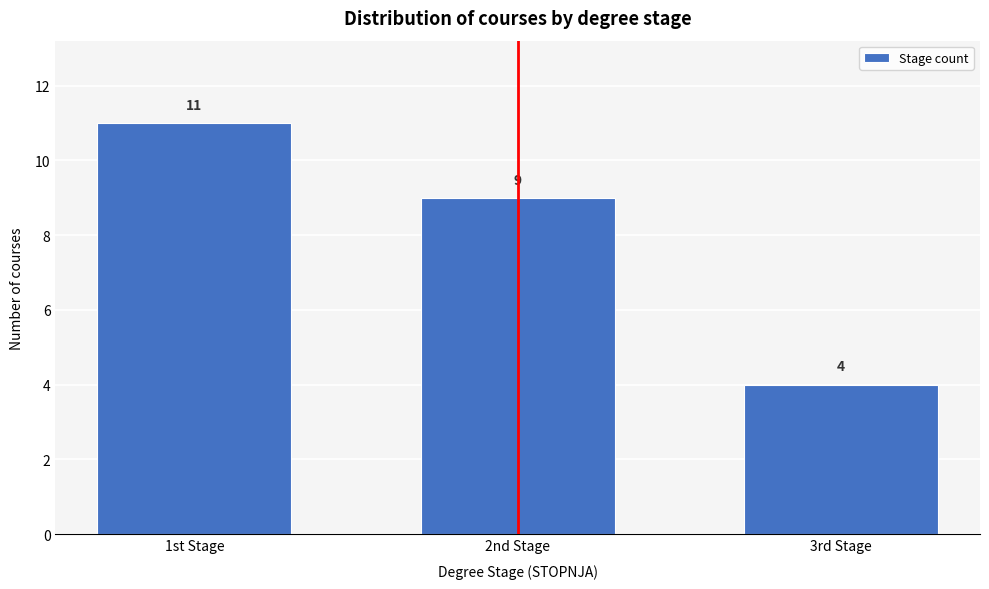

Reading left to right, transcribe all the data shown in this chart.

11	9	4